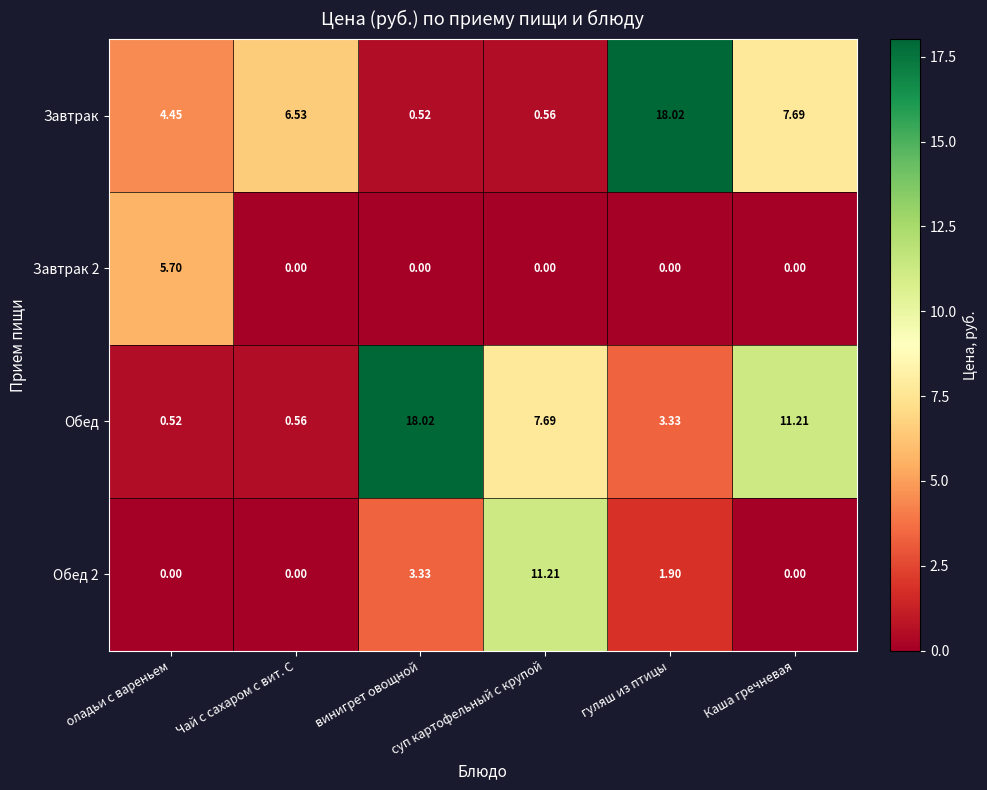

Is the value of Завтрак at винигрет овощной greater than the value of Обед 2 at Чай с сахаром с вит. С?

Yes